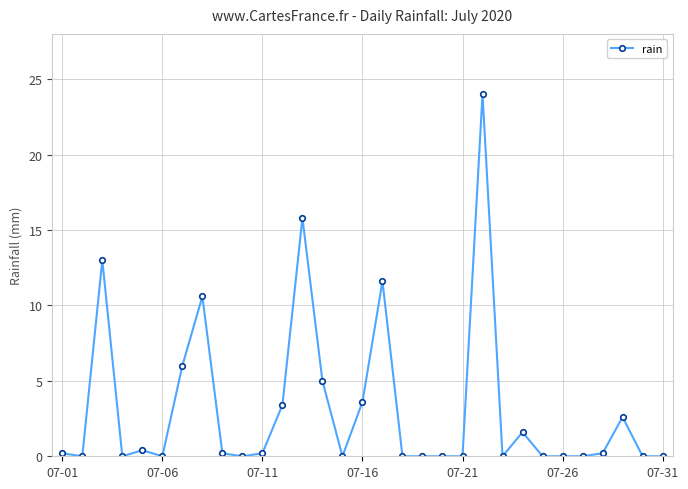

True or false: the data has more than 1 interior local peaks.

True